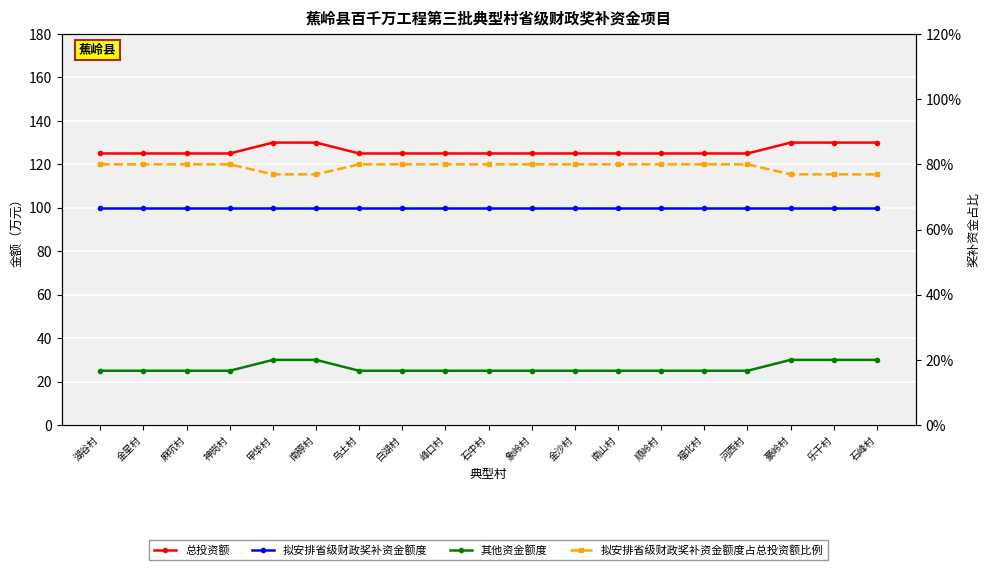

Is the value of 总投资额 at 神岗村 greater than the value of 其他资金额度 at 金星村?

Yes